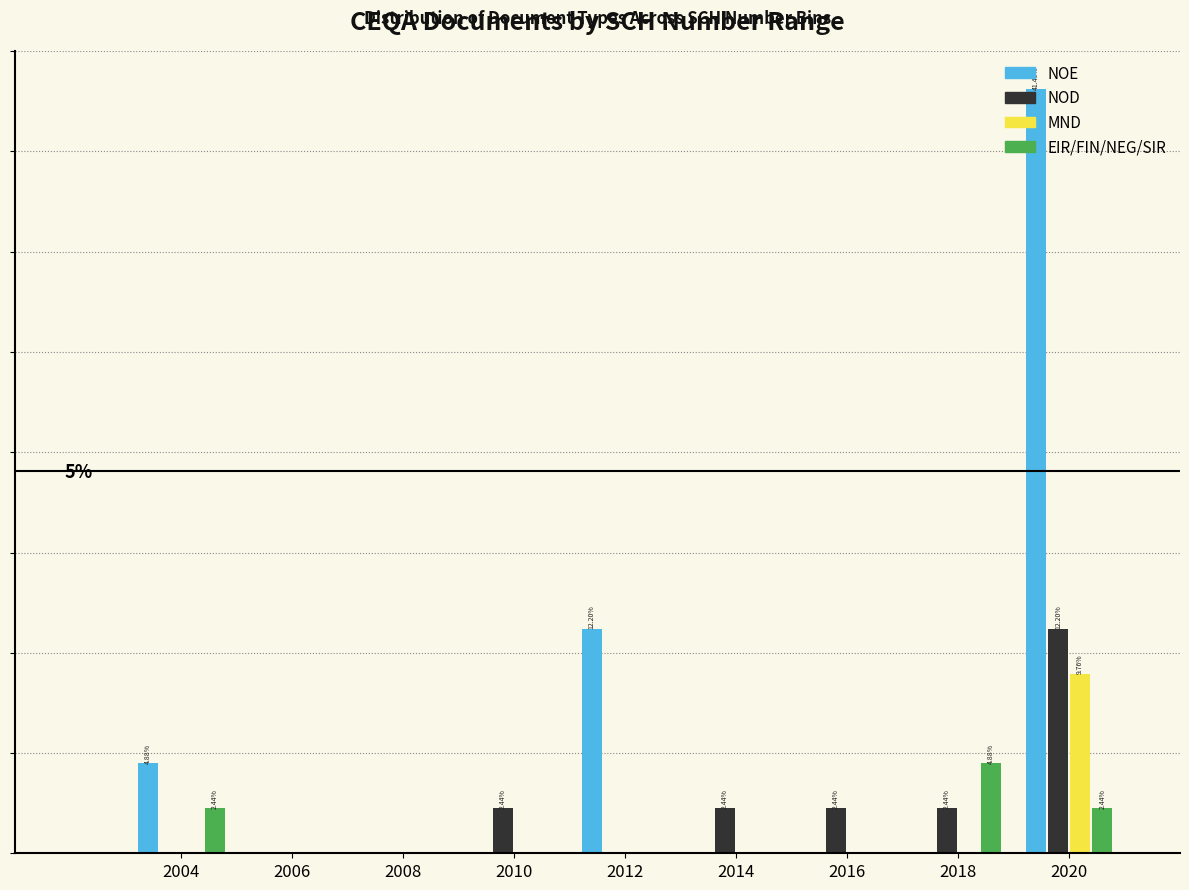

What are all the series names shown in the legend?

NOE, NOD, MND, EIR/FIN/NEG/SIR